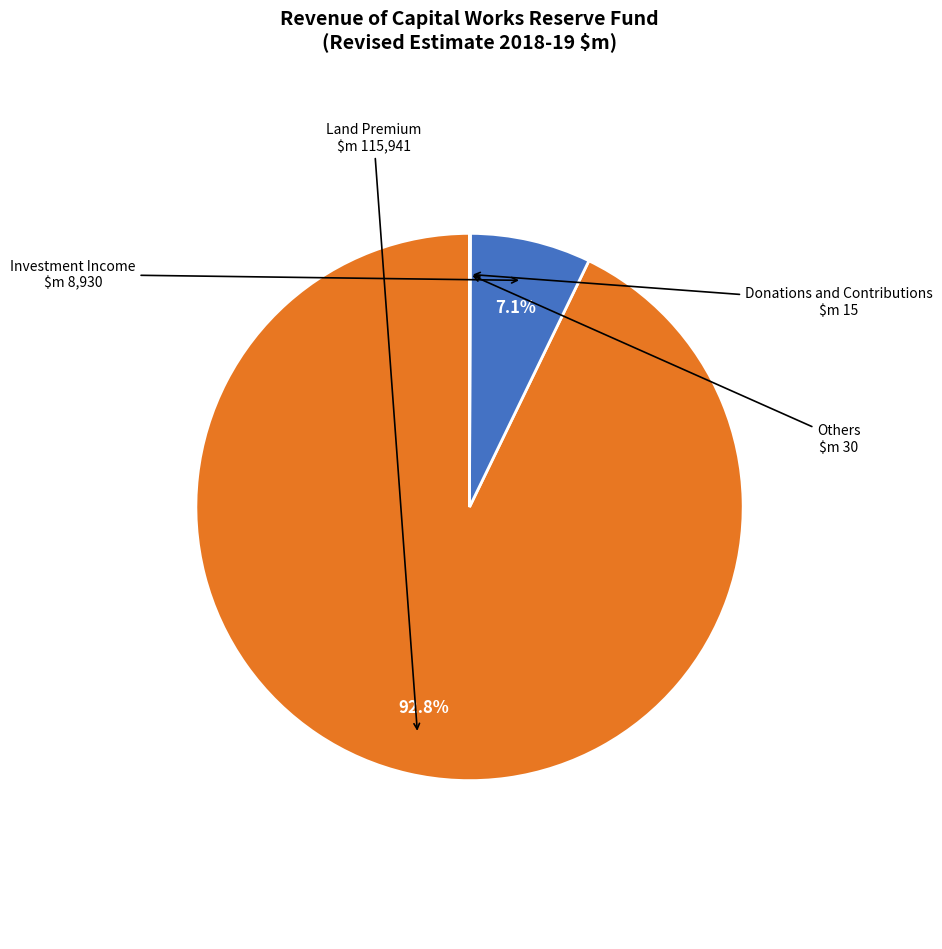

Is there any slice that represents more than half of the pie?

Yes